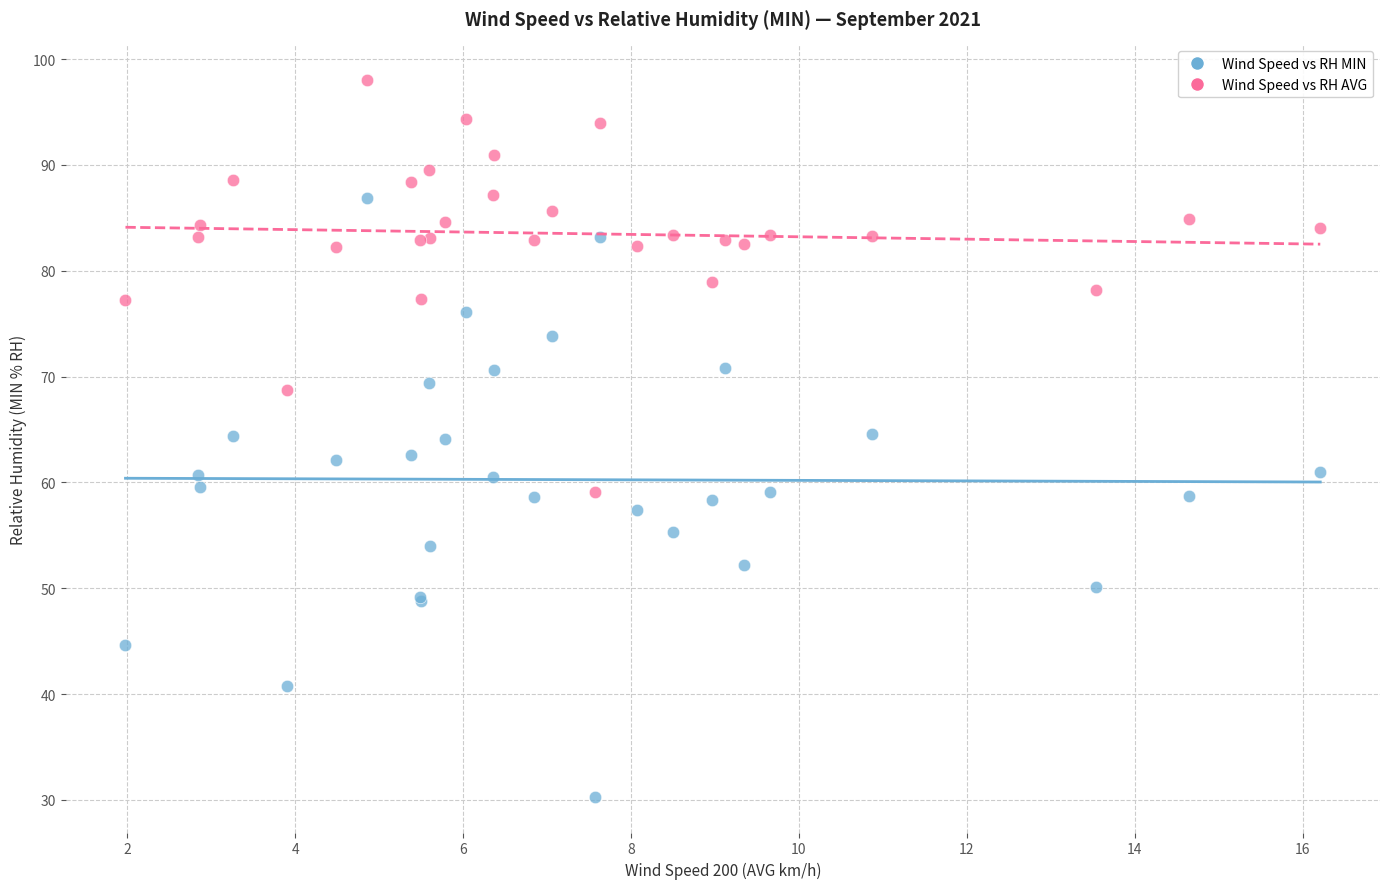

Which series contains the lowest Y value?

Wind Speed vs RH MIN